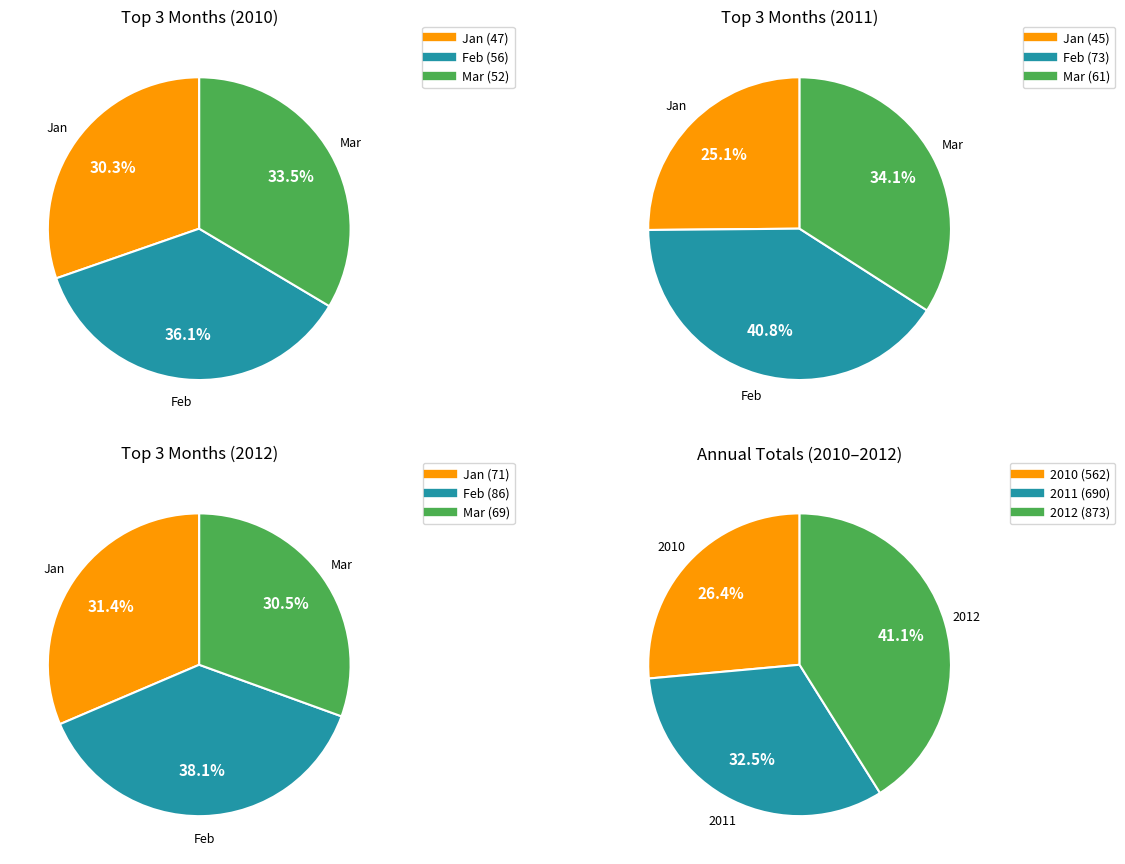

Do Jun and Nov together represent more than half of the pie?

No